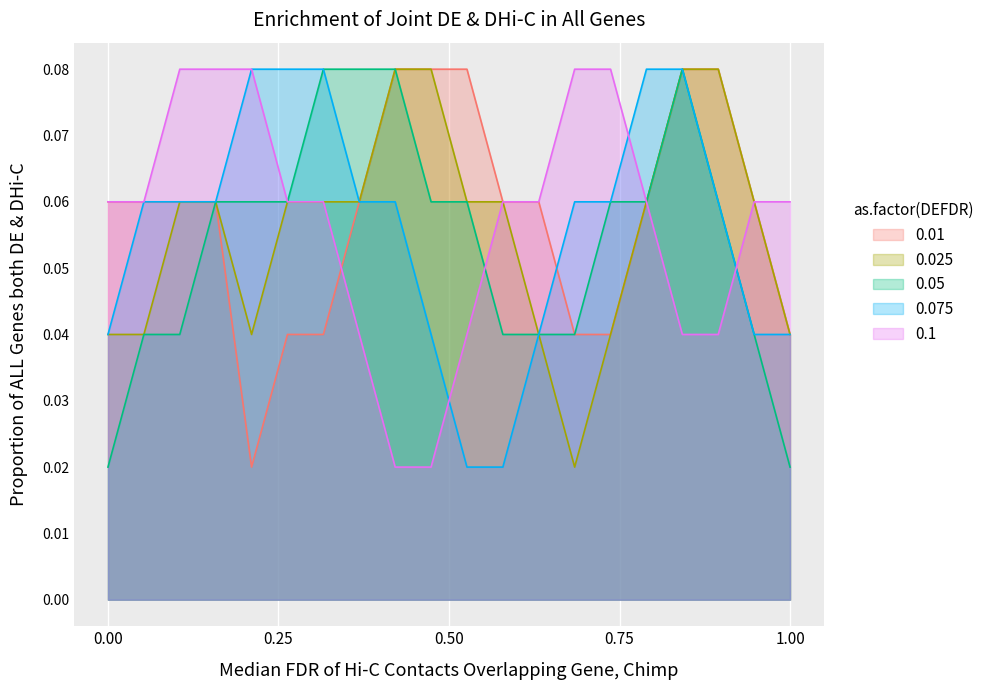

What is the value of the 0.1 point at the 1st from the left?

0.1